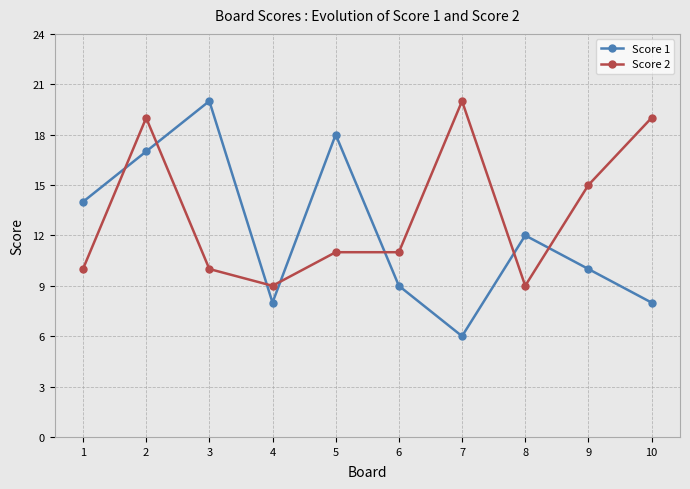

What are all the series names shown in the legend?

Score 1, Score 2